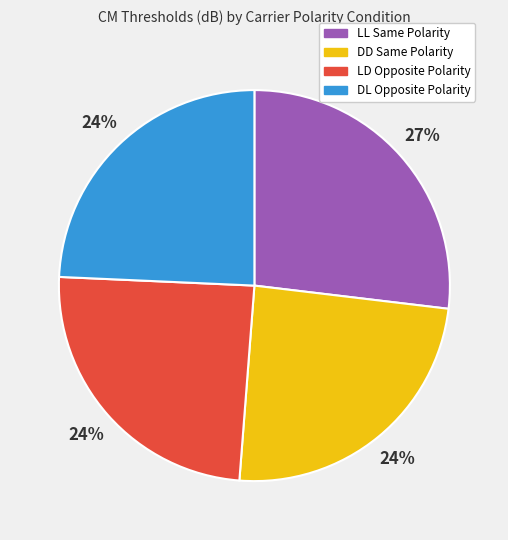

What percentage is the LD Opposite Polarity slice, to the nearest percent?

24%